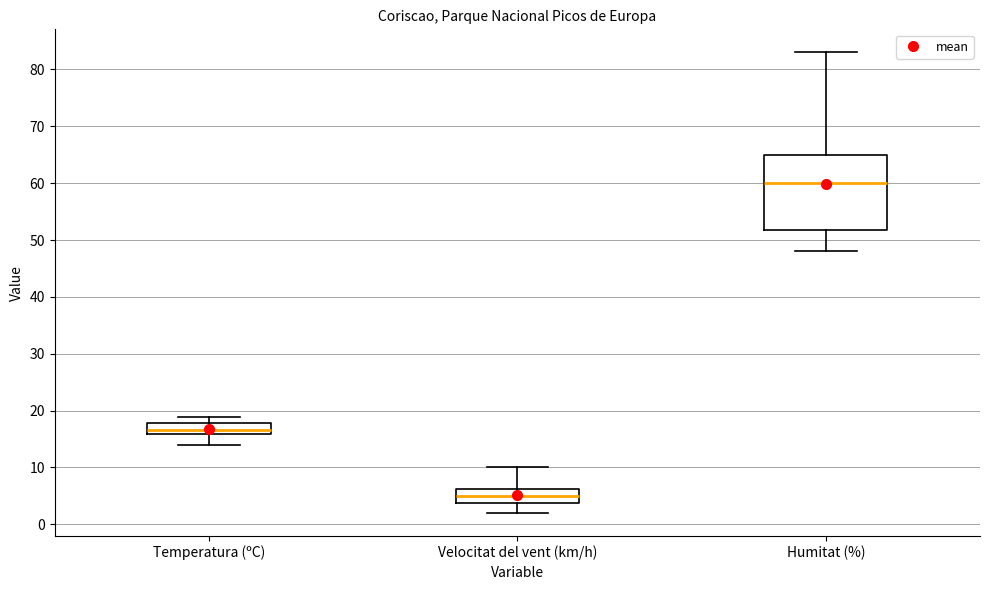

Reading left to right, read every box against the y-axis: the position of its median line, the range the box covers, and the ends of its whiskers. The values are not printed on the chart, so give them approximately, as read against the axis.

Temperatura (ºC): median 17, box 16 to 18, whiskers 14 to 19
Velocitat del vent (km/h): median 5, box 4 to 6, whiskers 2 to 10
Humitat (%): median 60, box 52 to 65, whiskers 48 to 83